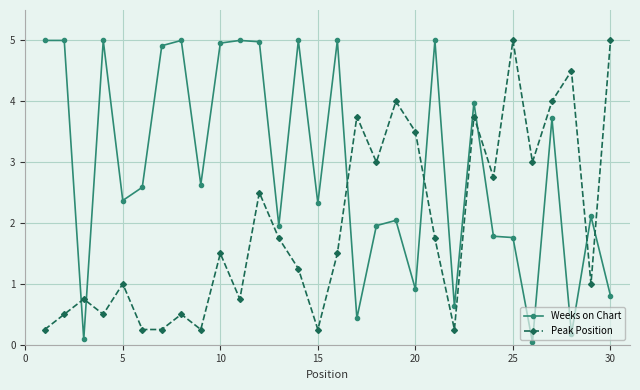

After their last crossing, which series has the higher values: Peak Position or Weeks on Chart?

Peak Position